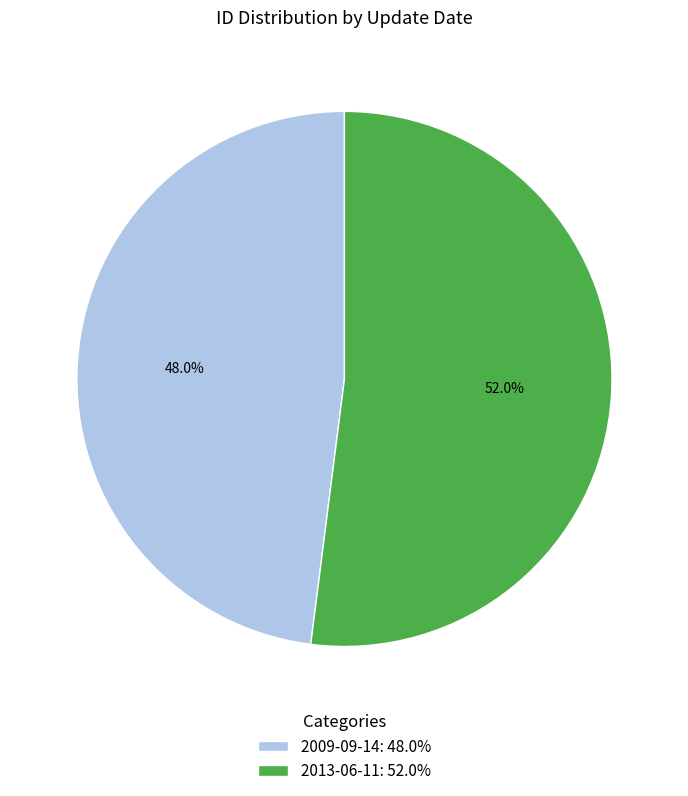

Count the number of slices in the pie.

2